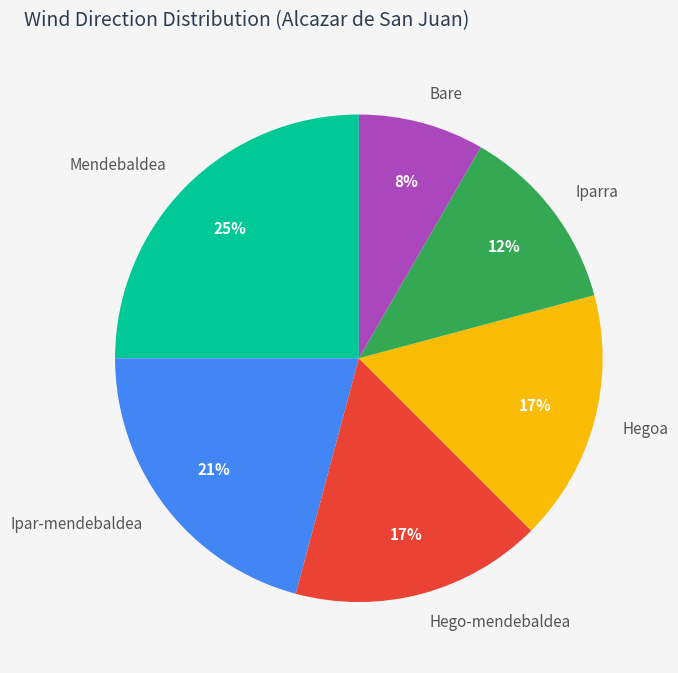

Is it true that Bare is 8% of the pie?

True